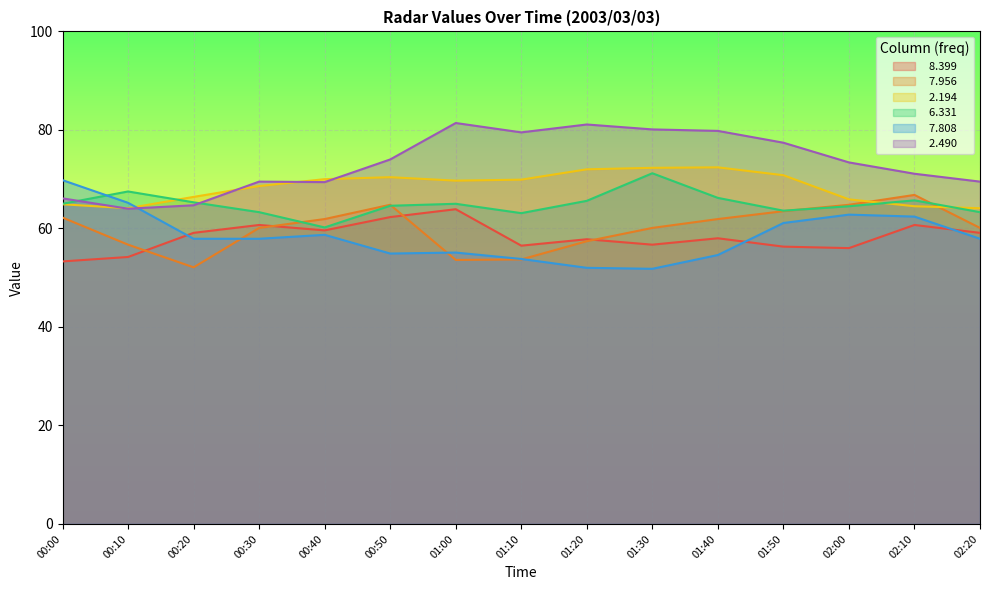

Where does the   6.331 series first go above 65?

00:10